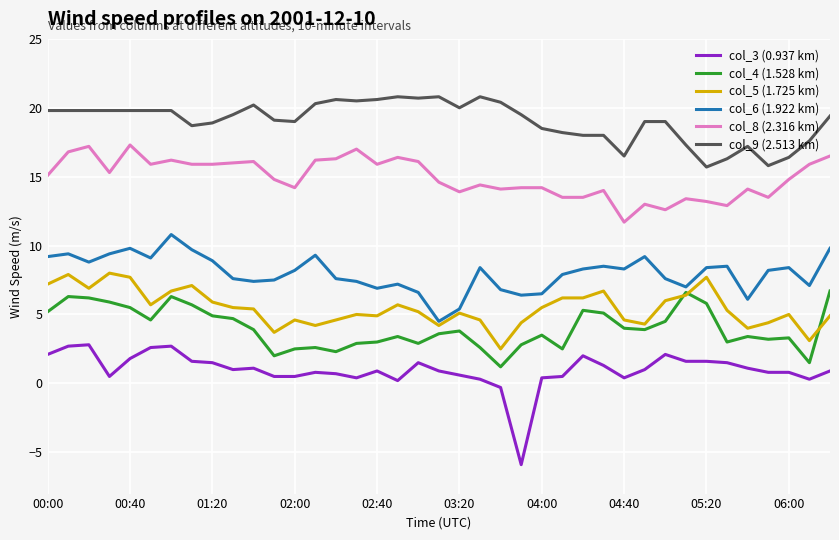

What is the minimum value shown in the chart?

-5.9